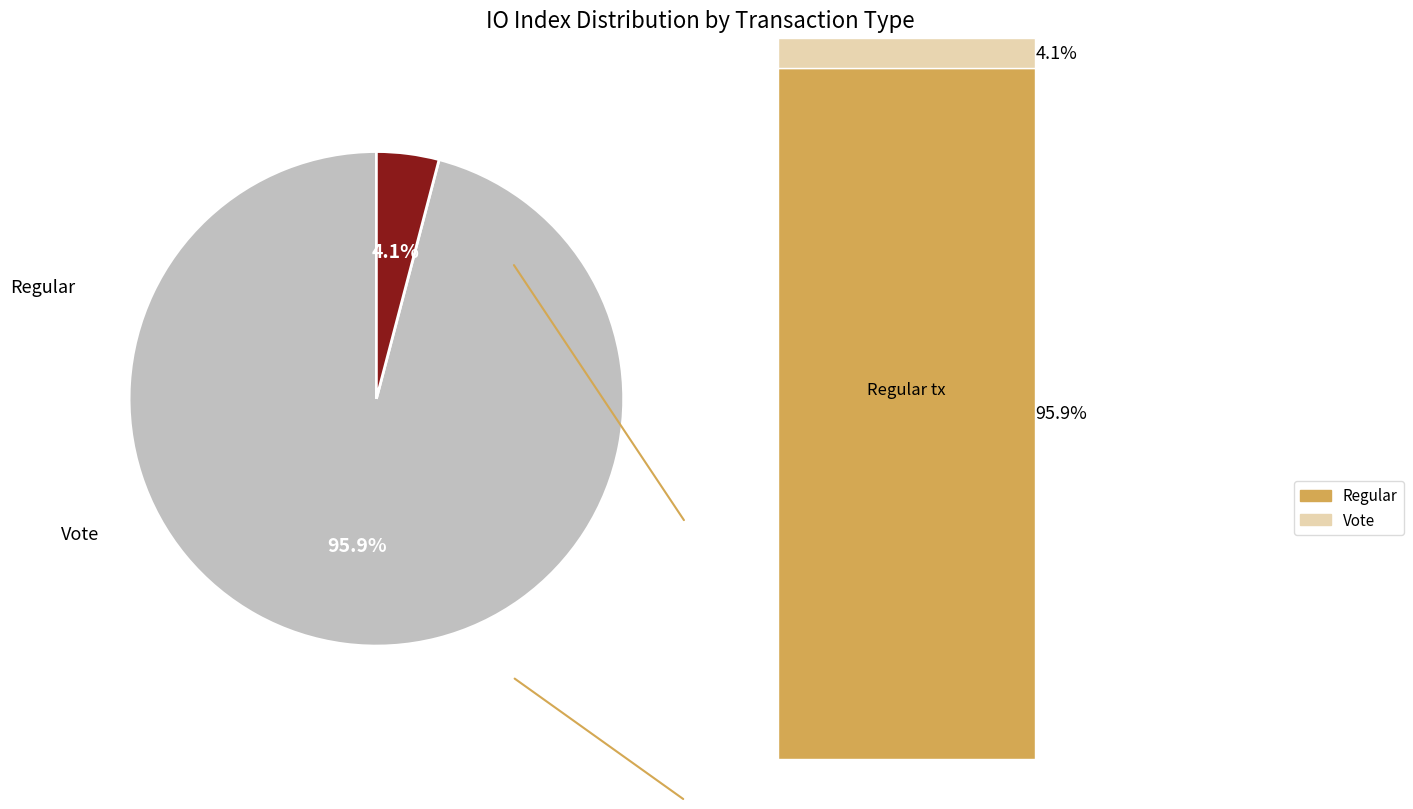

What is the largest slice in the pie chart?

Regular